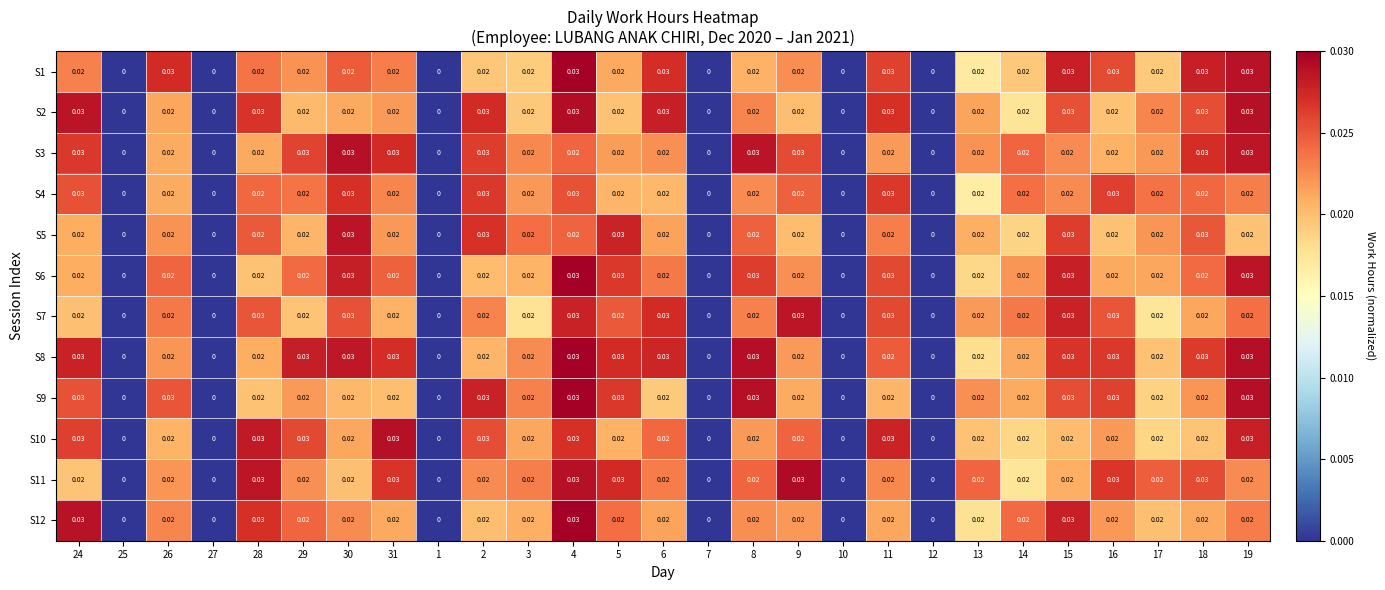

Is the value of S1 at 15 greater than the value of S8 at 7?

Yes